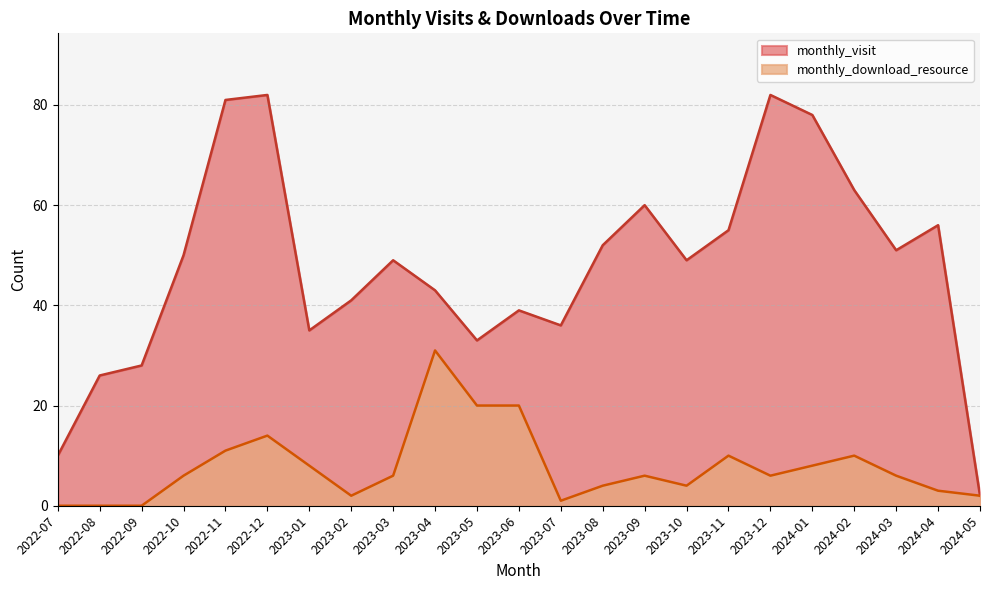

At which label does monthly_visit reach its peak?

2022-12